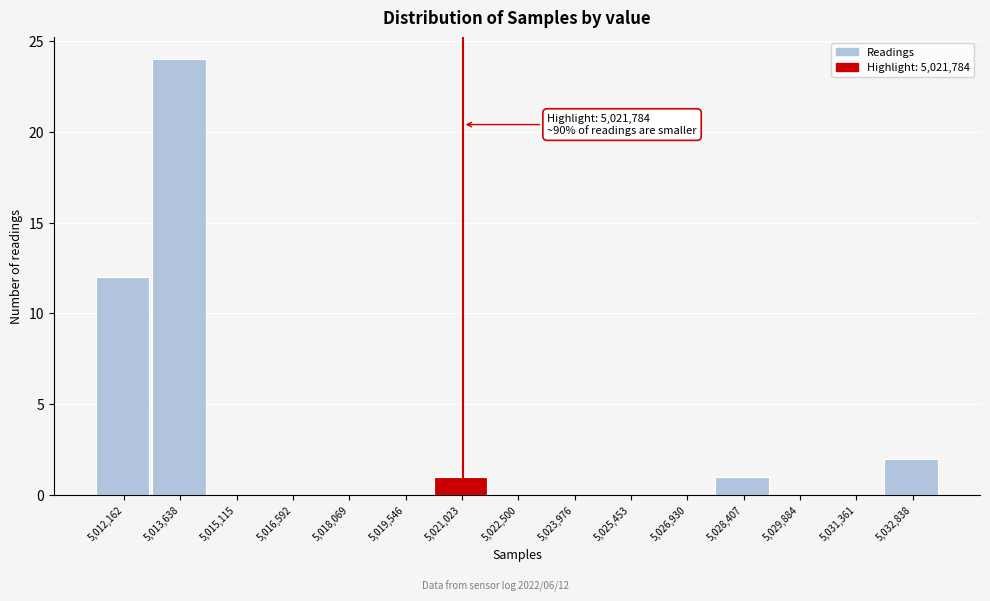

Reading right to left, extract all data points from this chart.

5,032,838=2	5,031,361=0	5,029,884=0	5,028,407=1	5,026,930=0	5,025,453=0	5,023,976=0	5,022,500=0	5,021,023=1	5,019,546=0	5,018,069=0	5,016,592=0	5,015,115=0	5,013,638=24	5,012,162=12